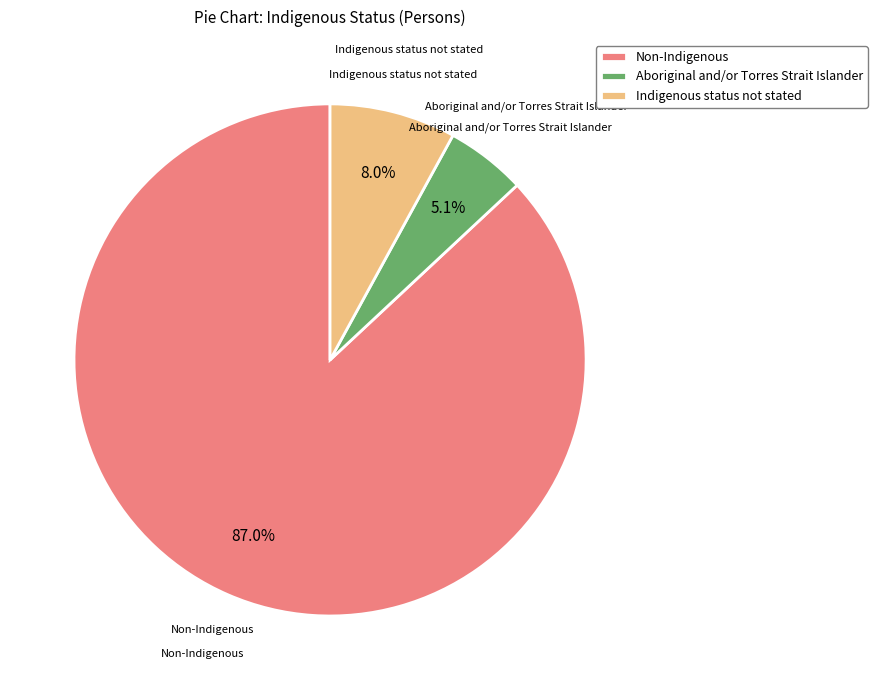

To the nearest percent, what is the combined percentage of Aboriginal and/or Torres Strait Islander and Indigenous status not stated?

13%